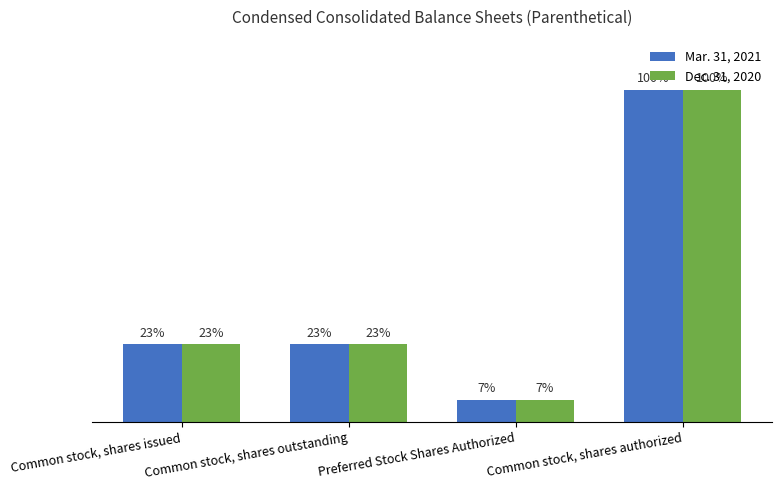

The value of Mar. 31, 2021 at Common stock, shares outstanding is 23.4. True or false?

True